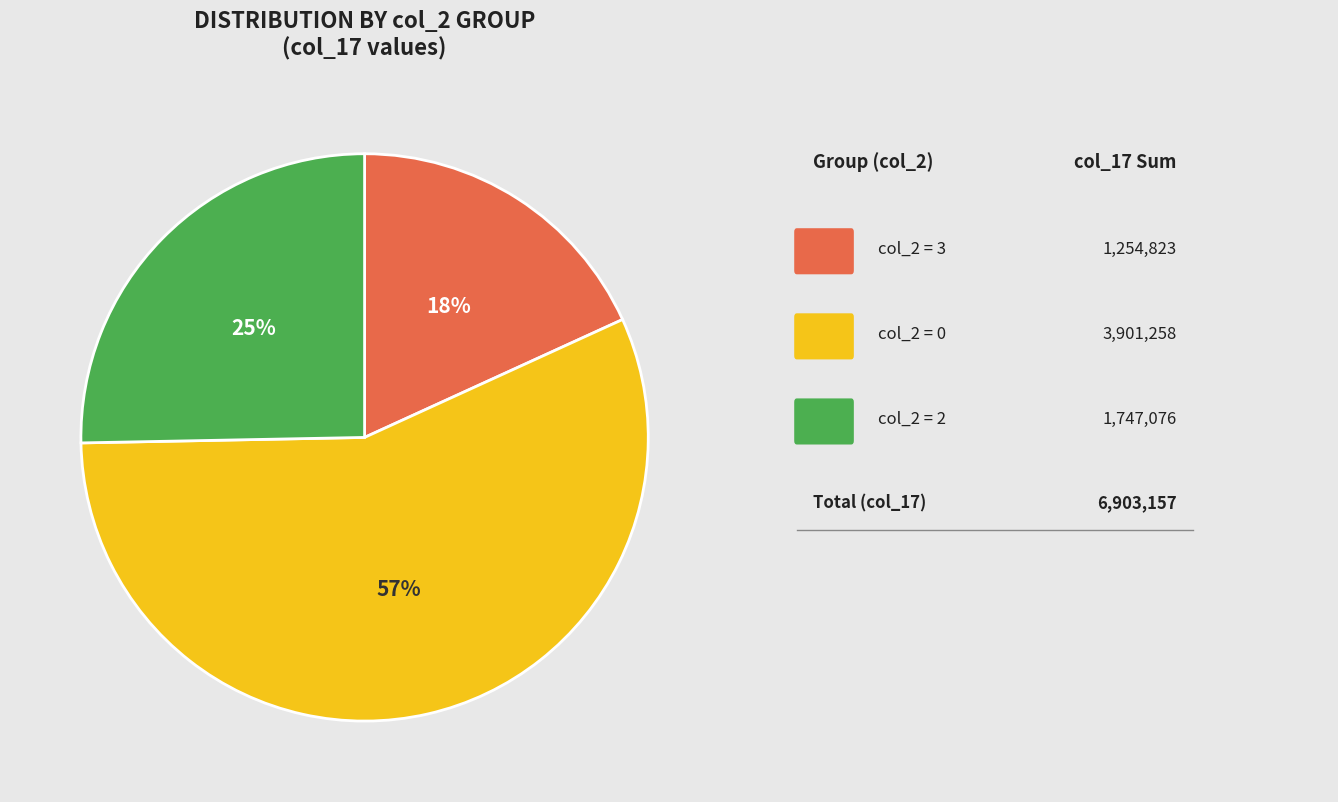

To the nearest percent, what is the average slice percentage?

33%